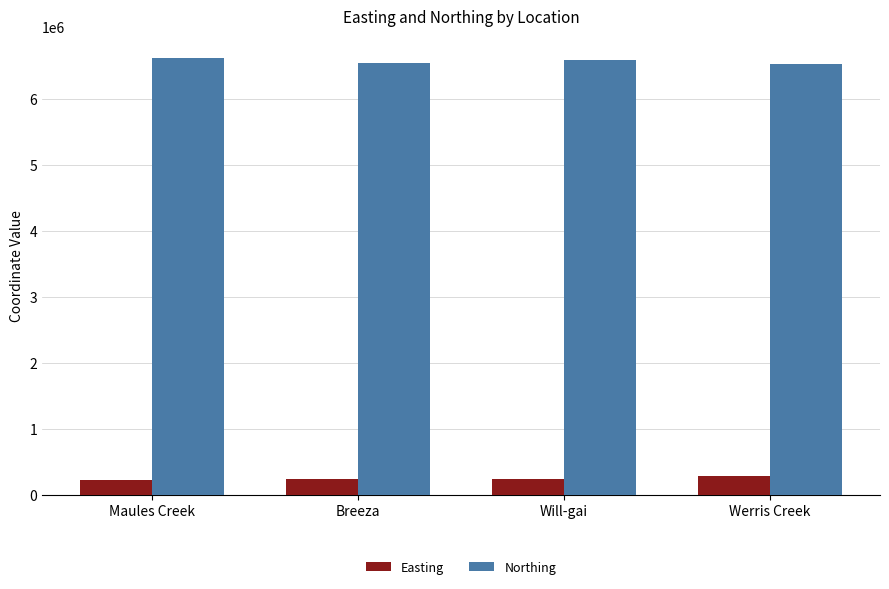

What is the sum of the Northing values at Maules Creek and Werris Creek?

13151771